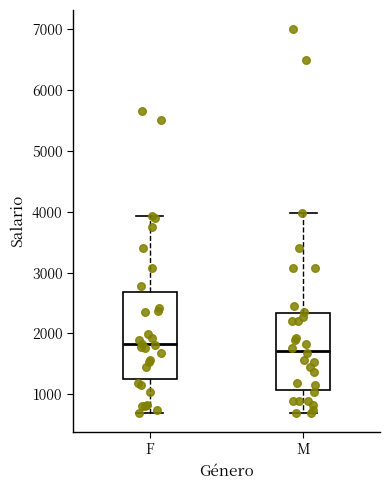

Where does the lower whisker of the box for F end on the y-axis? The values are not printed on the chart, so give them approximately, as read against the axis.

700